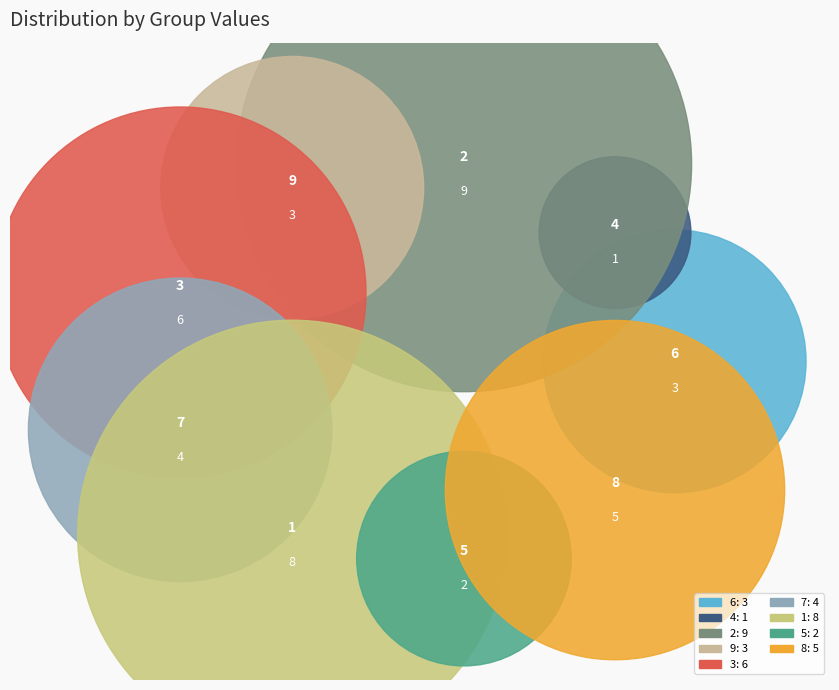

To the nearest percent, what is the combined percentage of 1 and 2?

41%